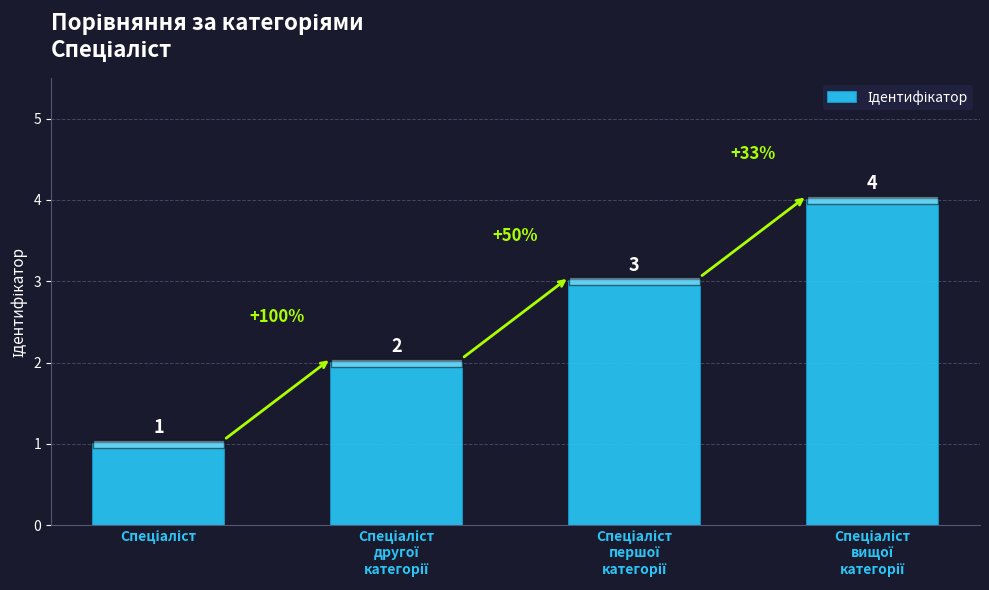

Does the chart contain stacked bars?

No